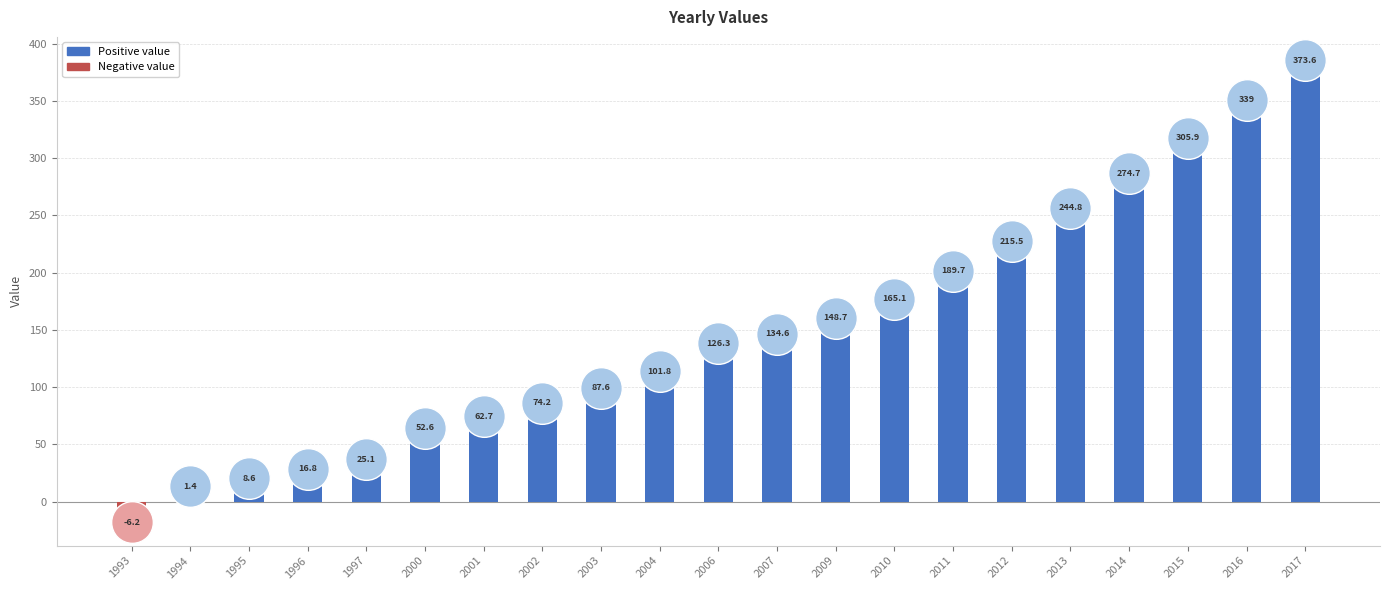

Between 2012 and 2014, which is larger?

2014